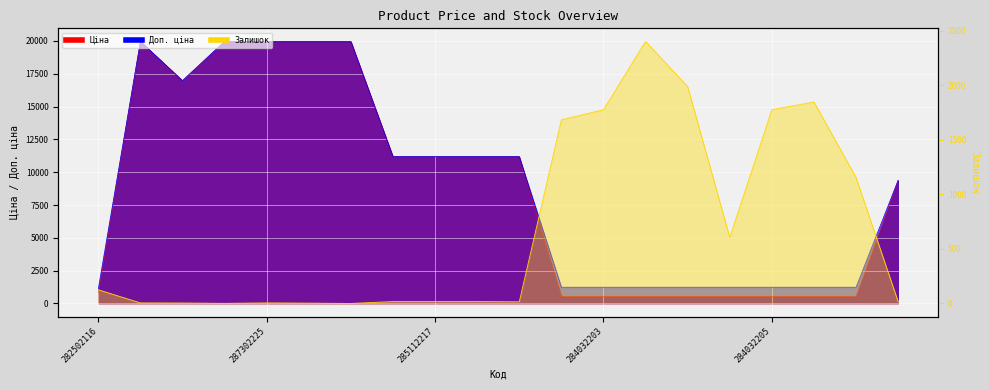

What are all the series names shown in the legend?

Ціна, Доп. ціна, Залишок